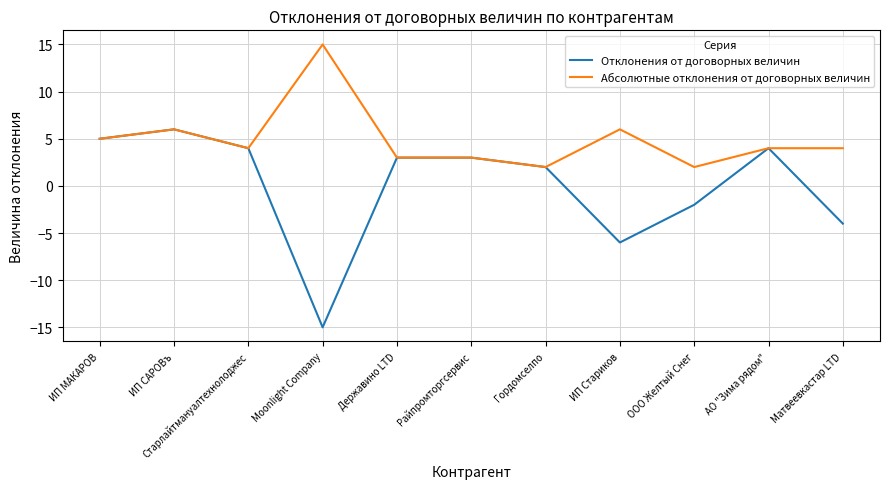

How many lines are shown in the chart?

2